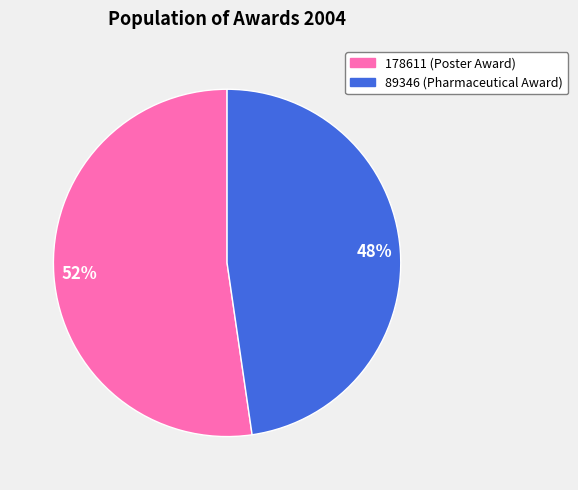

What is the ratio of the value at 89346 to the value at 178611?

0.9